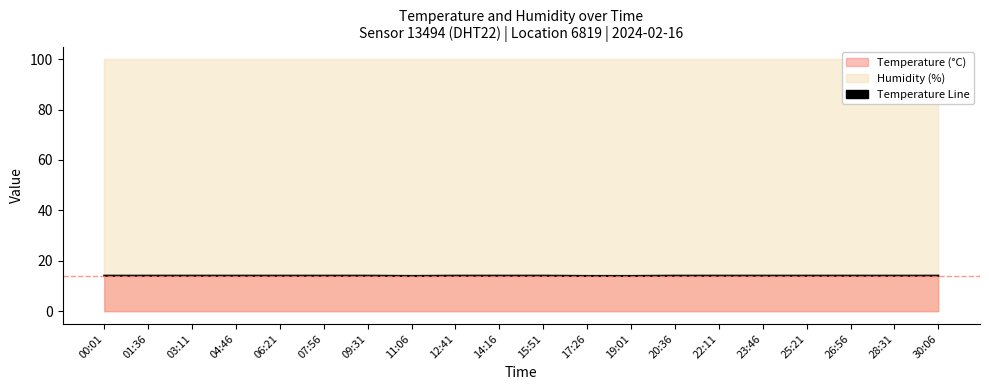

What value does the data have at 30:06?

14.1